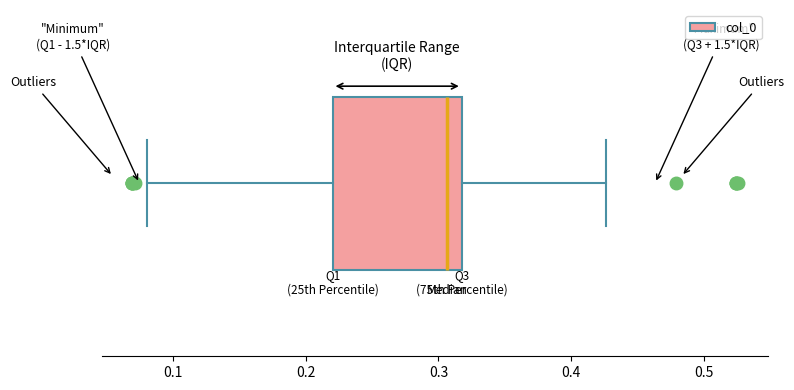

Where does the right whisker of the box end on the x-axis? The values are not printed on the chart, so give them approximately, as read against the axis.

0.43